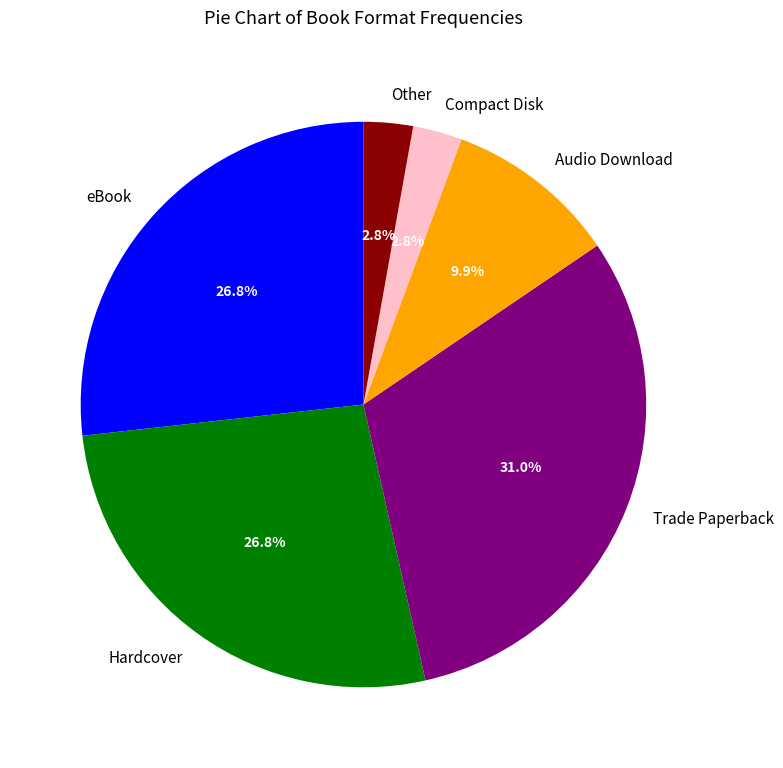

What is the total percentage of Compact Disk and Other?

5.6%